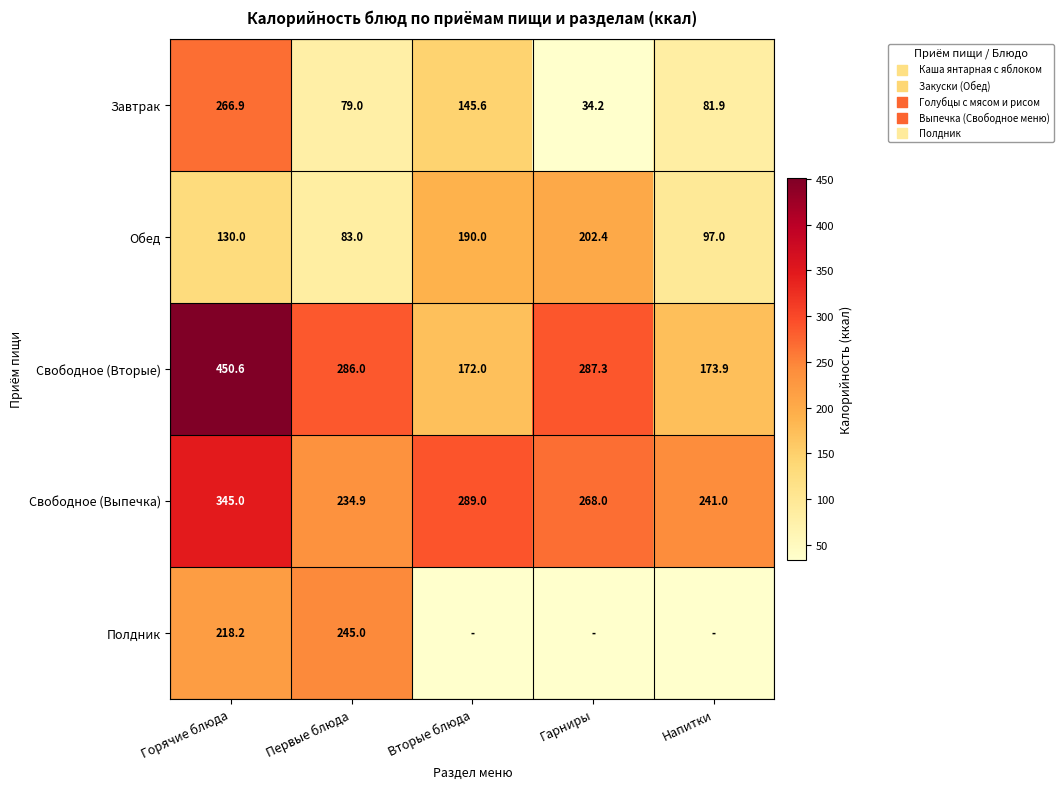

How many values in the Завтрак series are below 81?

2